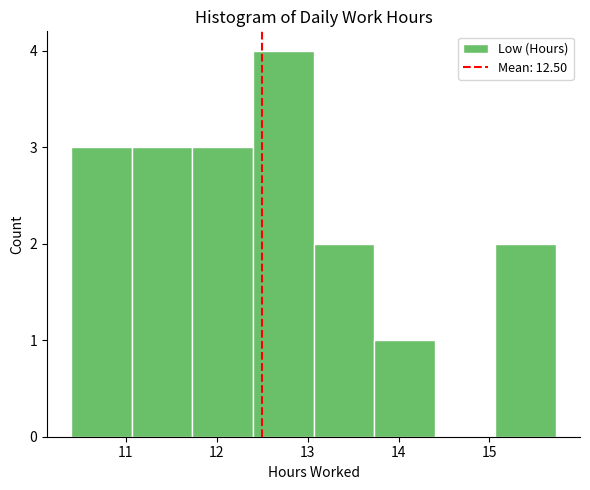

Reading left to right, transcribe this chart: for each bar, give the range it covers on the x-axis and its height. Neither the bar edges nor the heights are printed on the chart, so give them approximately, as read against the axes.

10.4 to 11.1: 3
11.1 to 11.7: 3
11.7 to 12.4: 3
12.4 to 13.1: 4
13.1 to 13.7: 2
13.7 to 14.4: 1
14.4 to 15.1: 0
15.1 to 15.7: 2